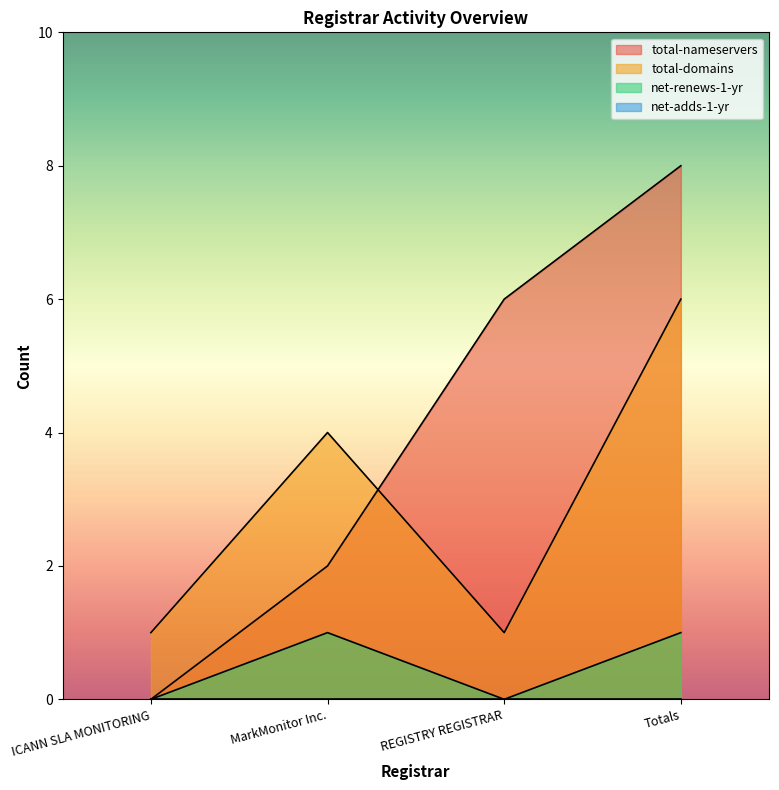

Which series has the widest spread of values?

total-nameservers